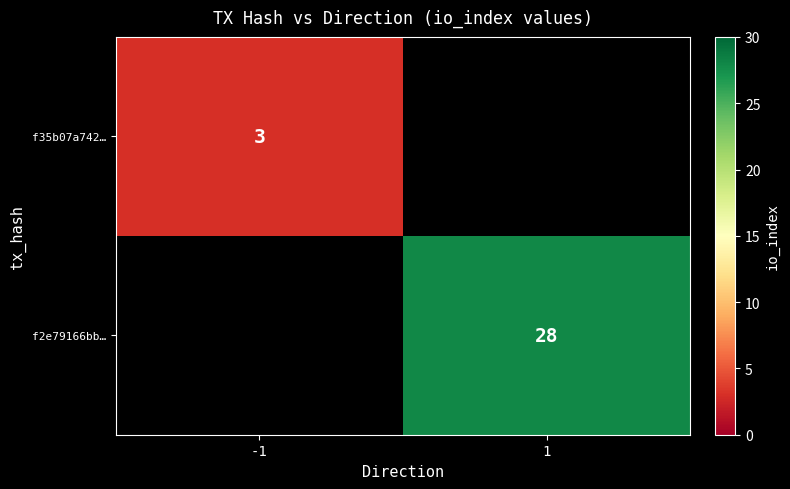

At which category does the chart reach its minimum across all series?

1